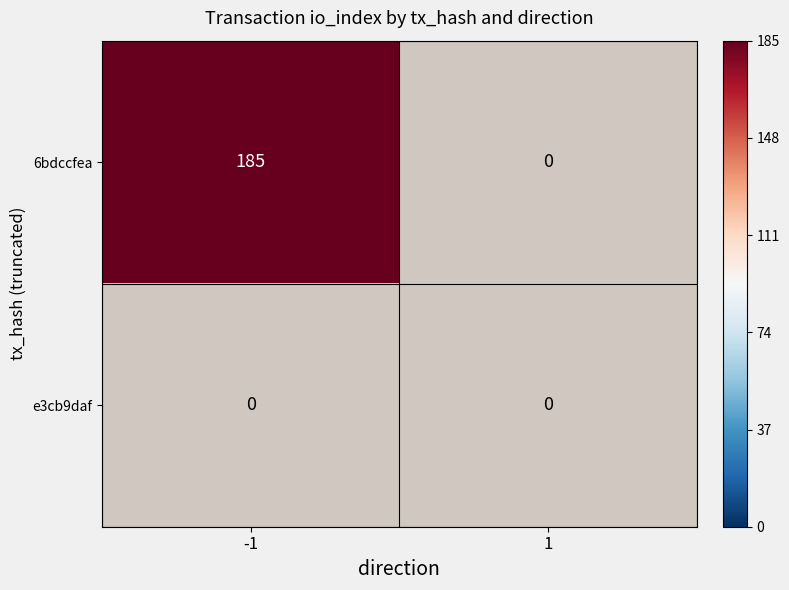

How many data points does each series have?

2